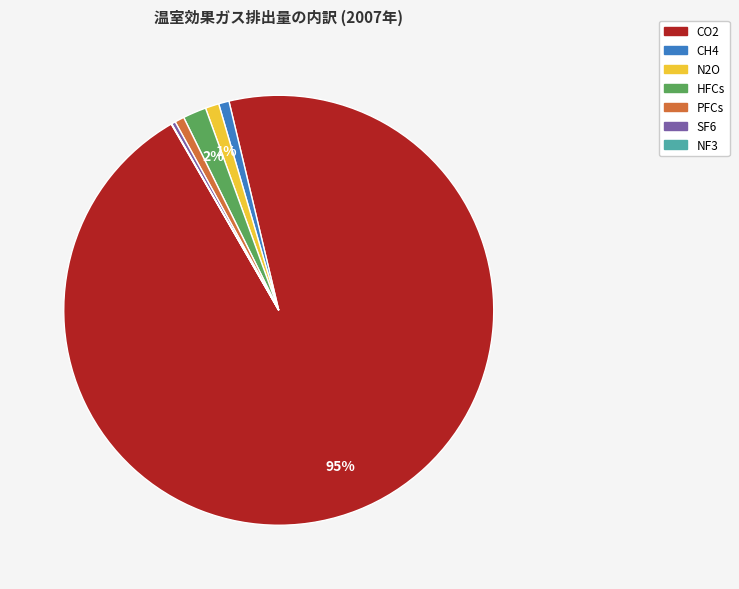

To the nearest percent, what is the difference between the largest and smallest slice percentages?

95%